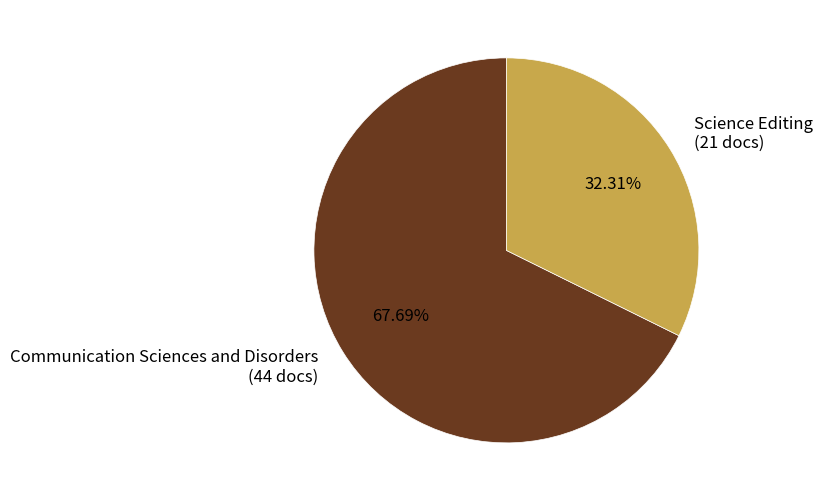

Which has a higher value, Science Editing or Communication Sciences and Disorders?

Communication Sciences and Disorders